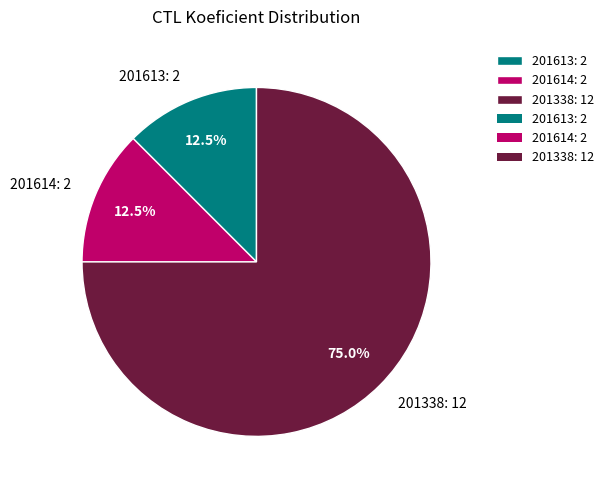

Is there any slice that represents more than half of the pie?

Yes